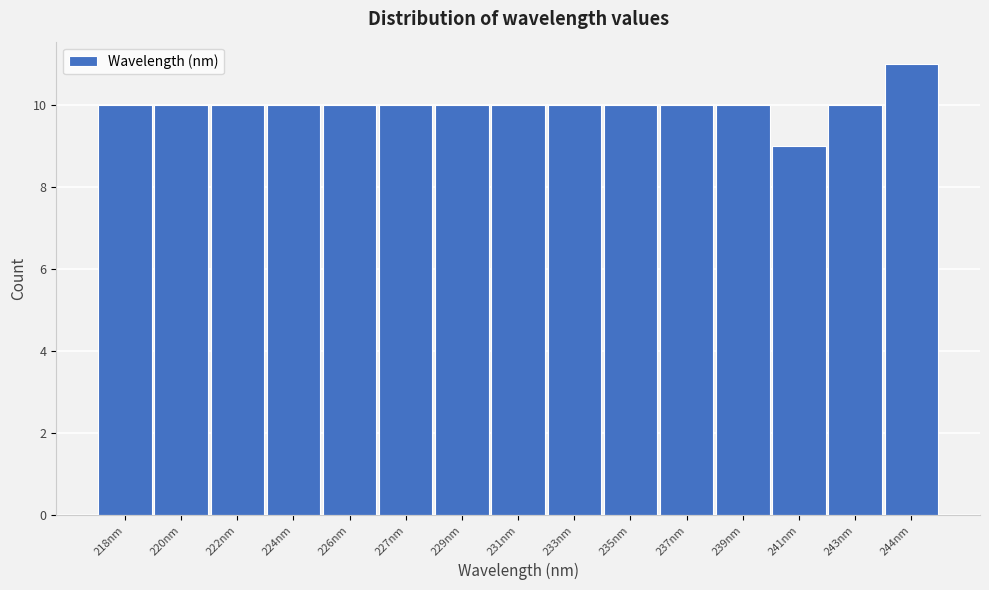

Reading left to right, transcribe all the data shown in this chart.

10	10	10	10	10	10	10	10	10	10	10	10	9	10	11